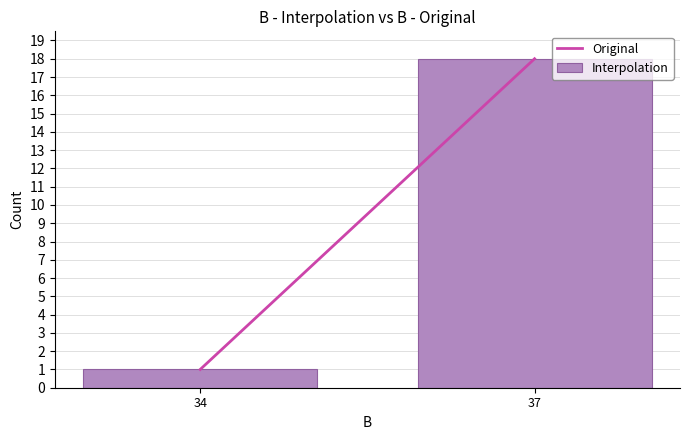

What is the greatest value displayed?

18